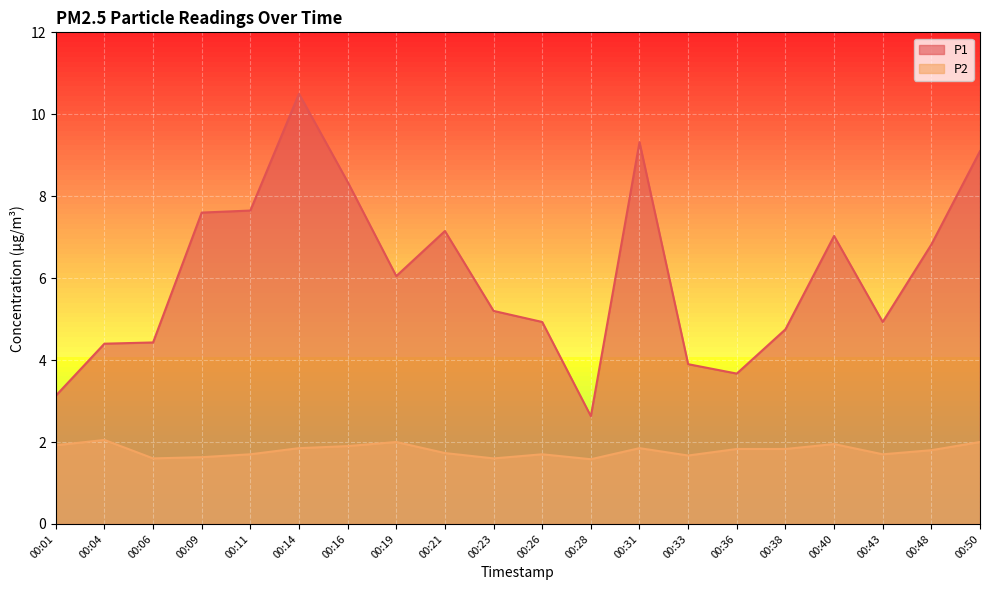

What is the difference between the P1 values at 00:38 and 00:09?

2.8